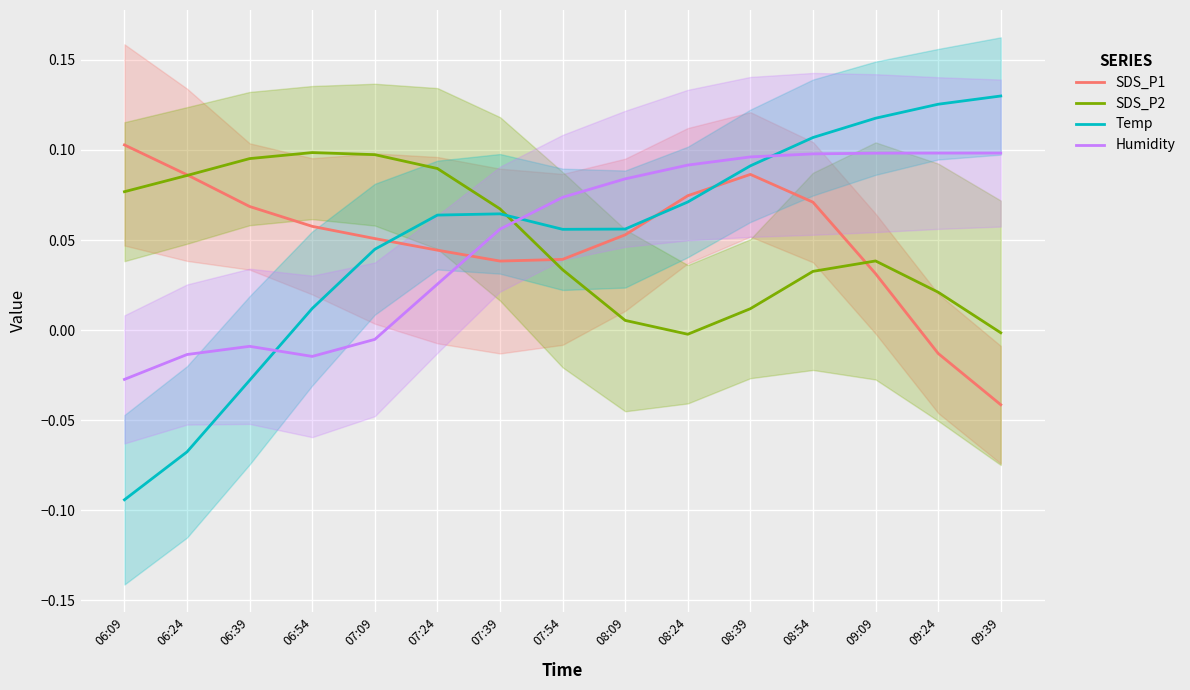

What are all the series names shown in the legend?

SDS_P1, SDS_P2, Temp, Humidity